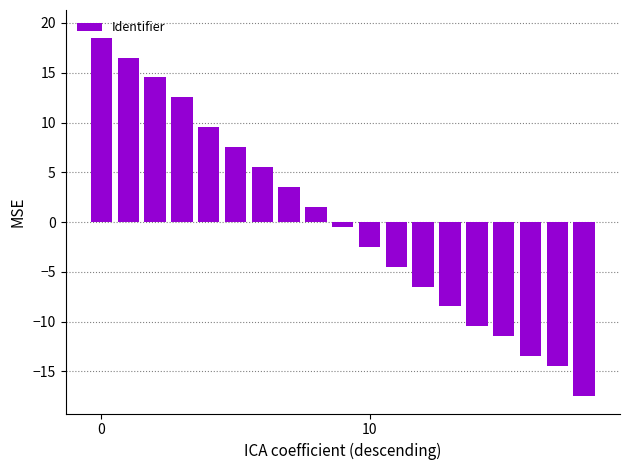

What is the difference between the maximum and minimum values?

36.0